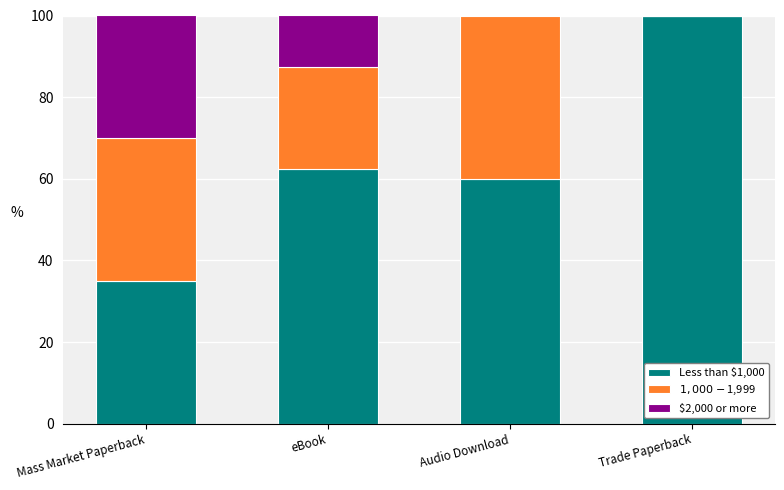

What is the total value across all series at Audio Download?

100.0